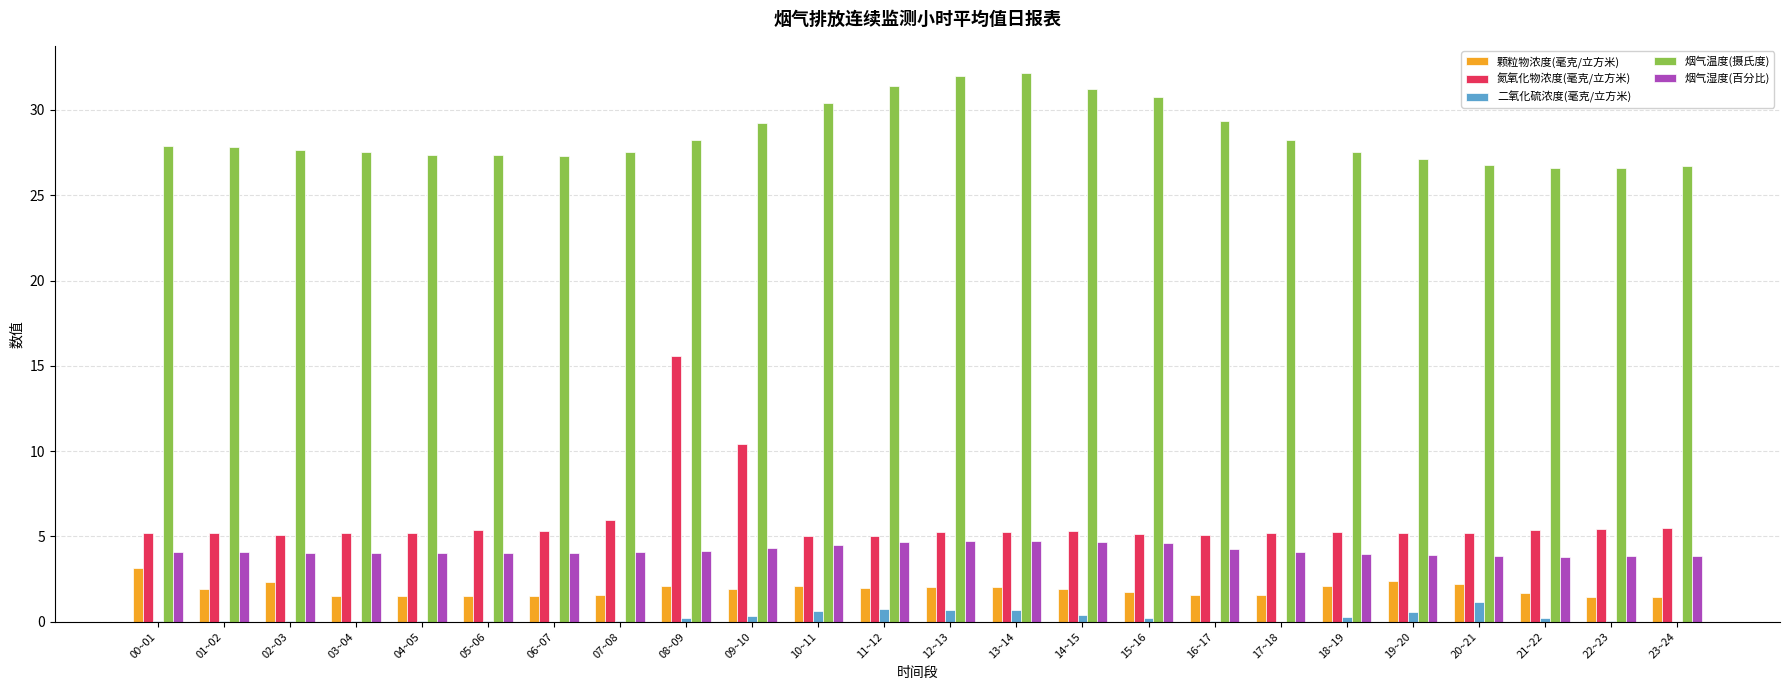

What are all the series names shown in the legend?

颗粒物浓度(毫克/立方米), 氮氧化物浓度(毫克/立方米), 二氧化硫浓度(毫克/立方米), 烟气温度(摄氏度), 烟气湿度(百分比)